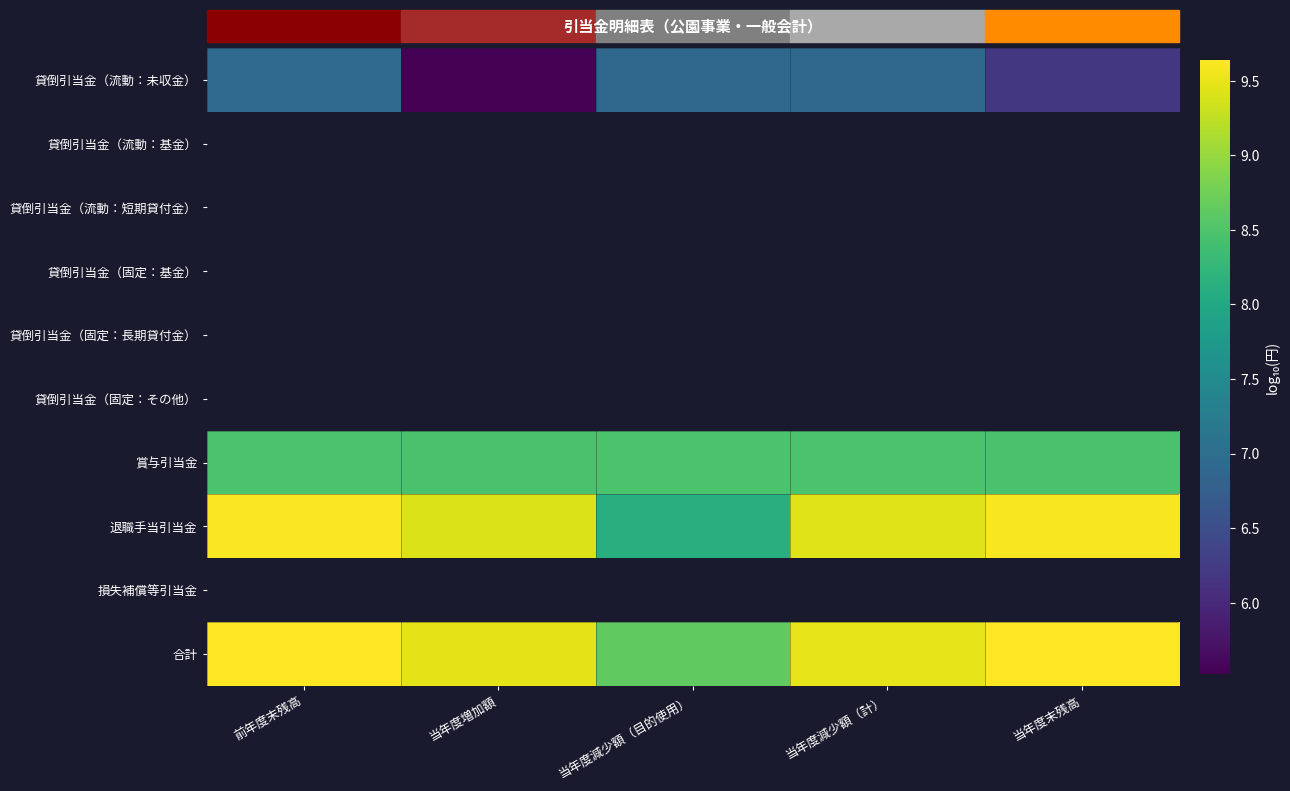

How many data points does each series have?

5